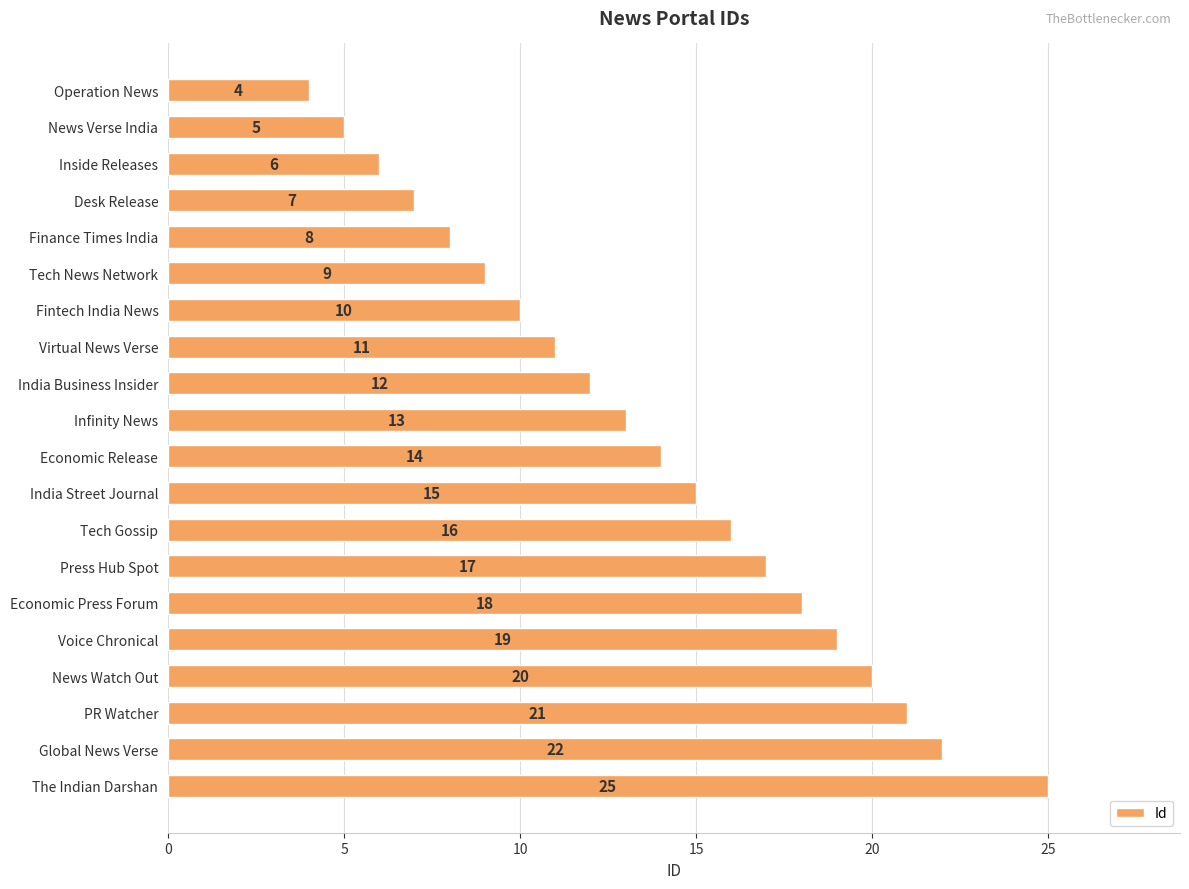

What is the difference between the second highest and second lowest values?

17